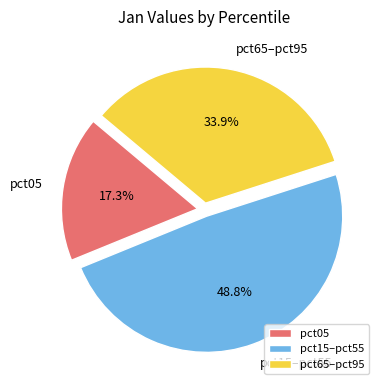

Count the number of slices in the pie.

3